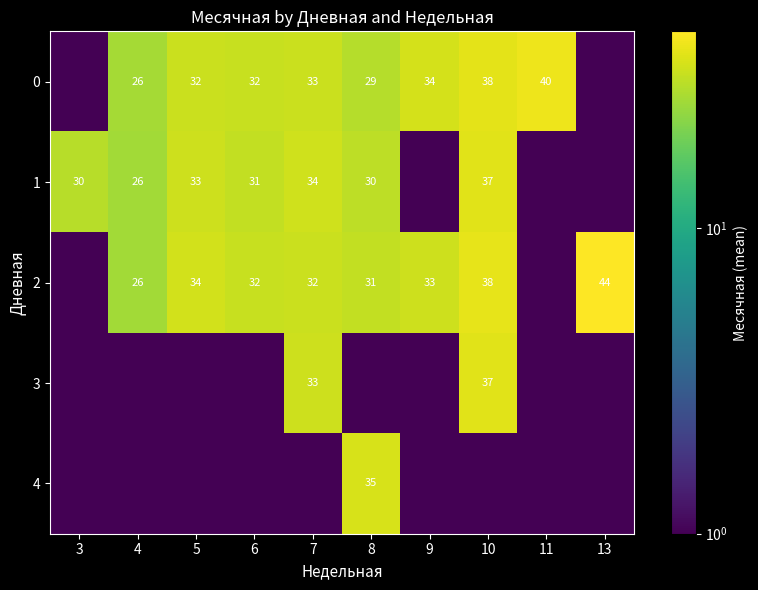

What is the difference between the 2 values at 13 and 10?

6.0